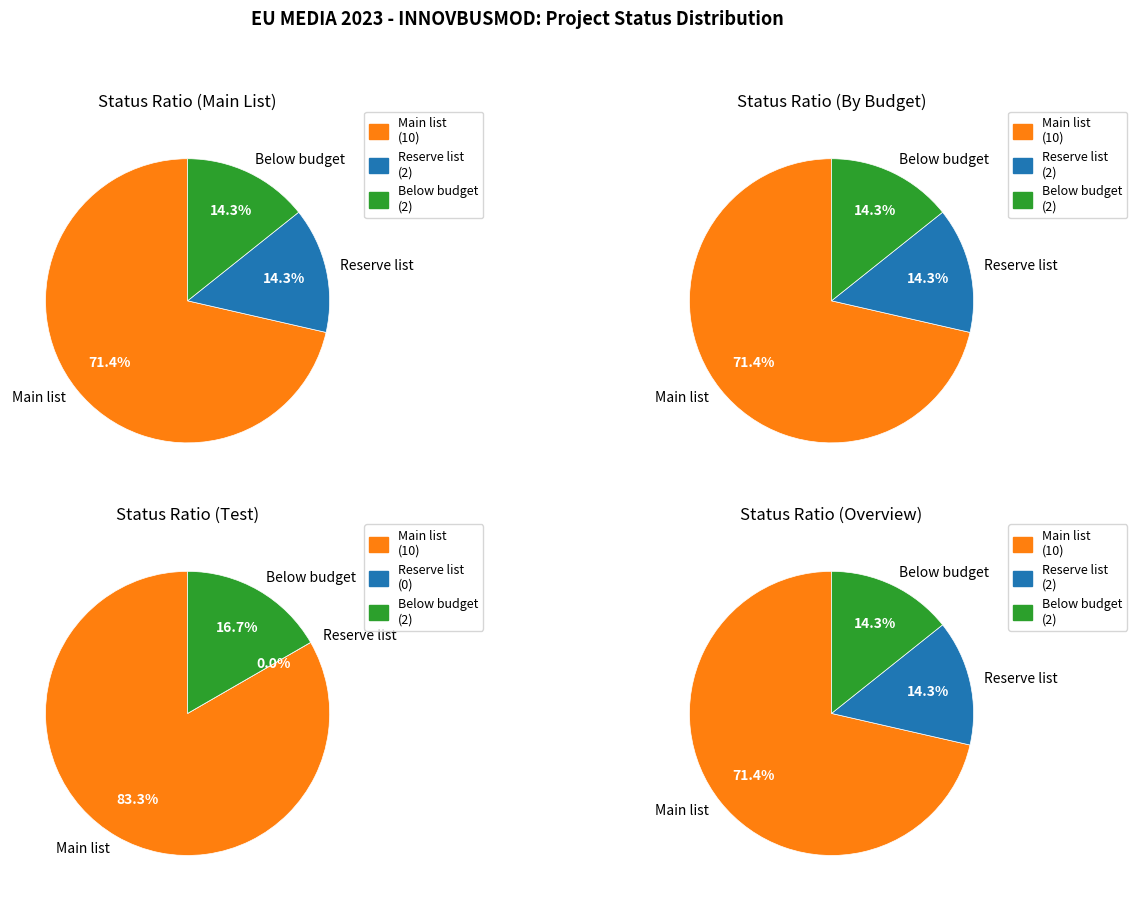

Which has a higher value, Main list or Below available budget?

Main list